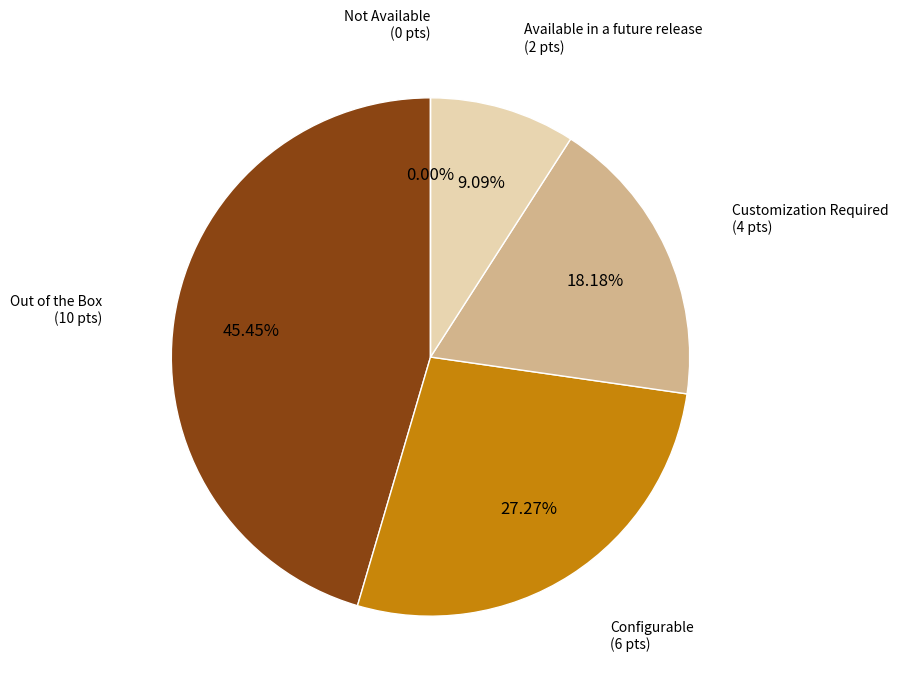

To the nearest percent, what portion does Out of the Box represent?

45%